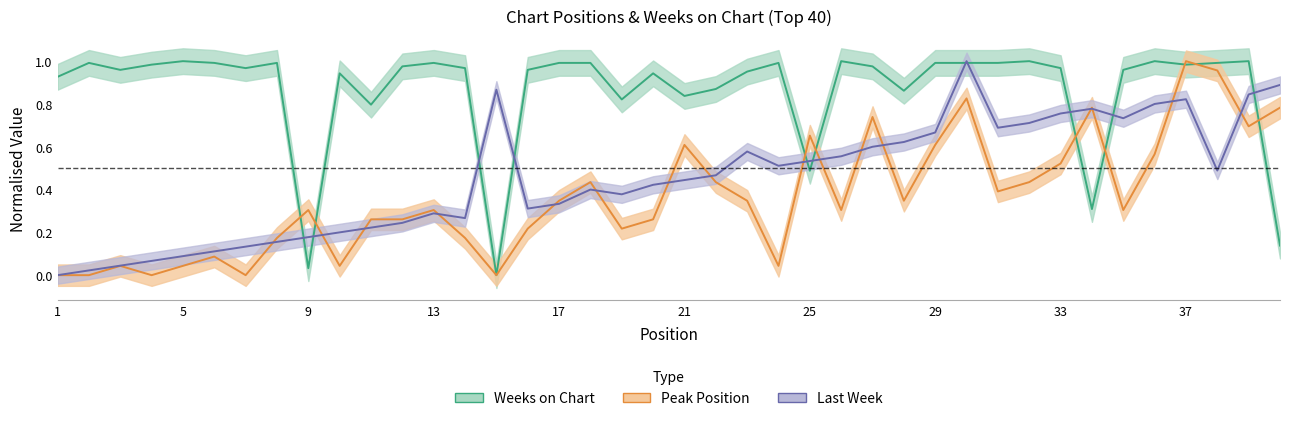

At which category is the sum across all series the highest?

30